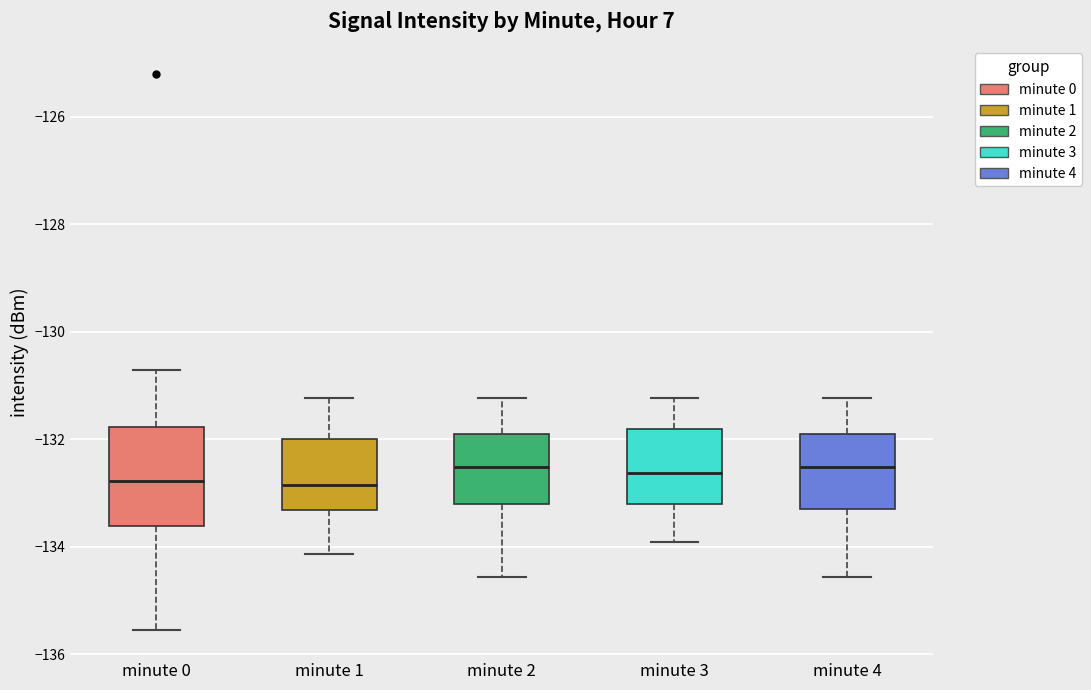

Reading left to right, transcribe this box plot: for each box, give where its median line is, the range the box spans, and where its two whiskers end, as read against the y-axis. The values are not printed on the chart, so give them approximately, as read against the axis.

minute 0: median -132.8, box -133.6 to -131.8, whiskers -135.6 to -130.8
minute 1: median -132.8, box -133.4 to -132.0, whiskers -134.2 to -131.2
minute 2: median -132.6, box -133.2 to -131.8, whiskers -134.6 to -131.2
minute 3: median -132.6, box -133.2 to -131.8, whiskers -134.0 to -131.2
minute 4: median -132.6, box -133.2 to -131.8, whiskers -134.6 to -131.2